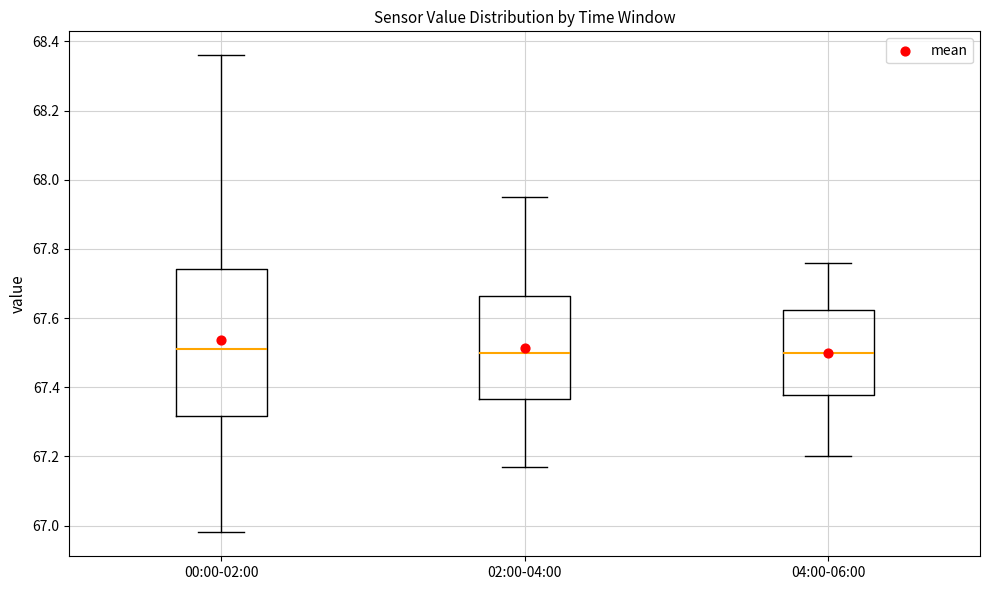

Where is the lower edge of the box for 04:00-06:00 on the y-axis? The values are not printed on the chart, so give them approximately, as read against the axis.

67.38